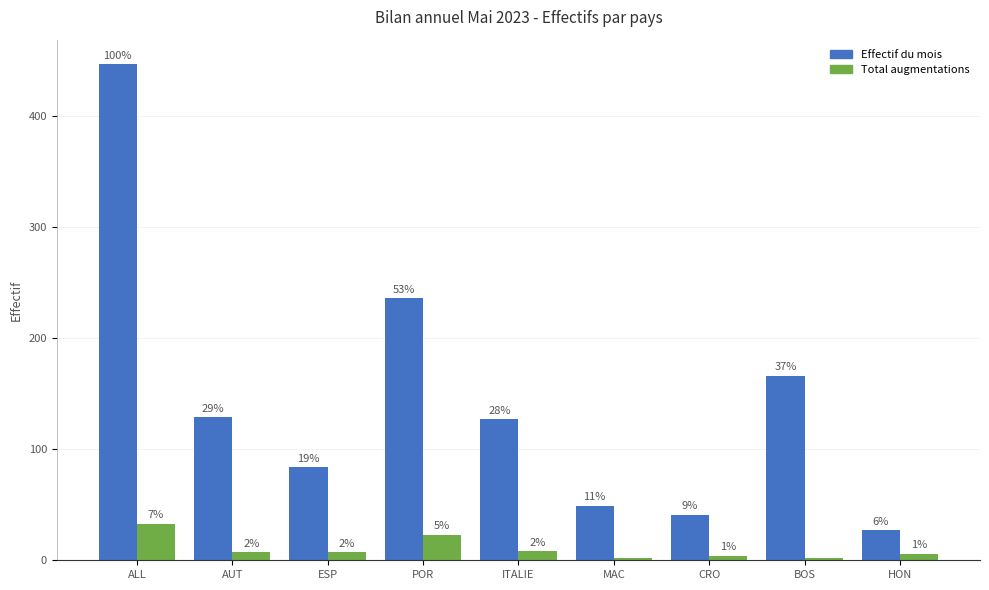

At how many categories does at least one series exceed 368?

1